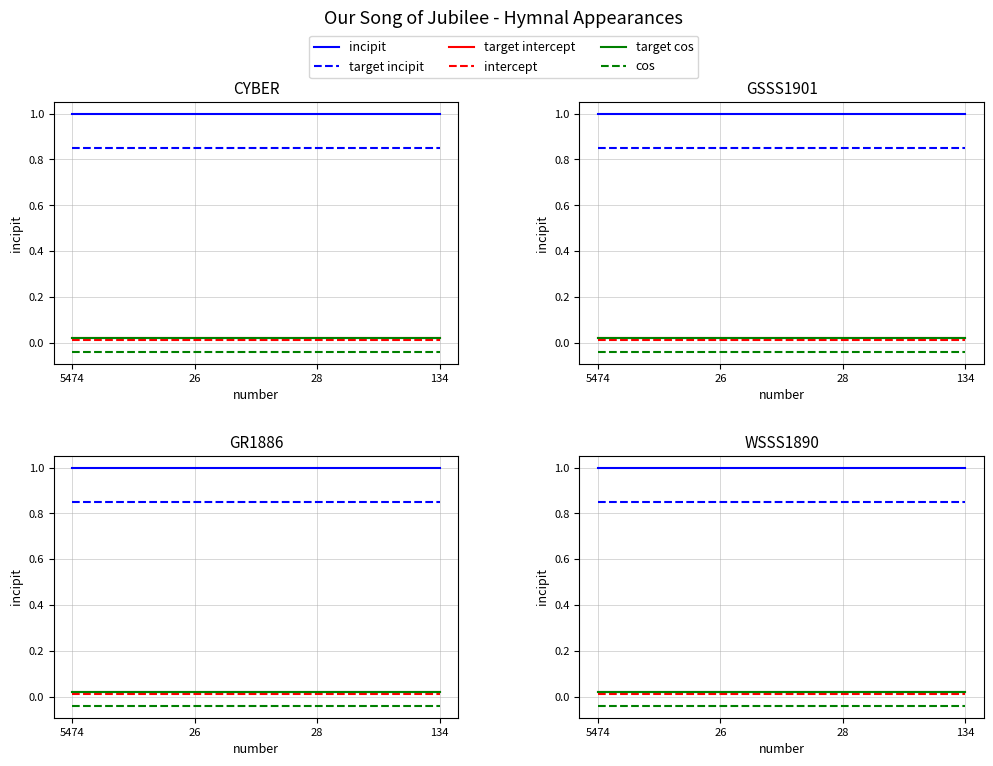

Which label corresponds to the largest value in the chart?

5474